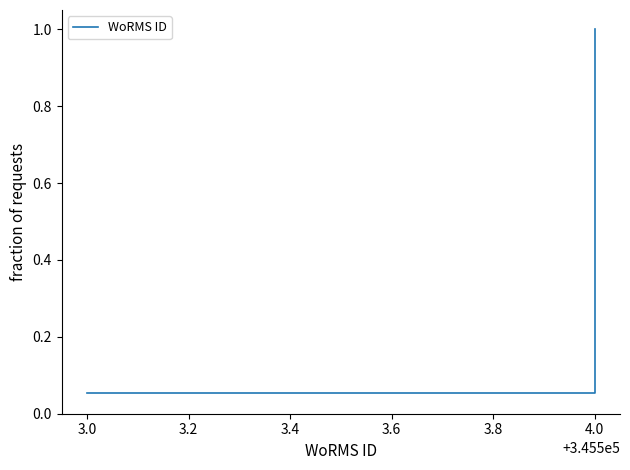

What is the difference between the maximum and second lowest values?

0.9